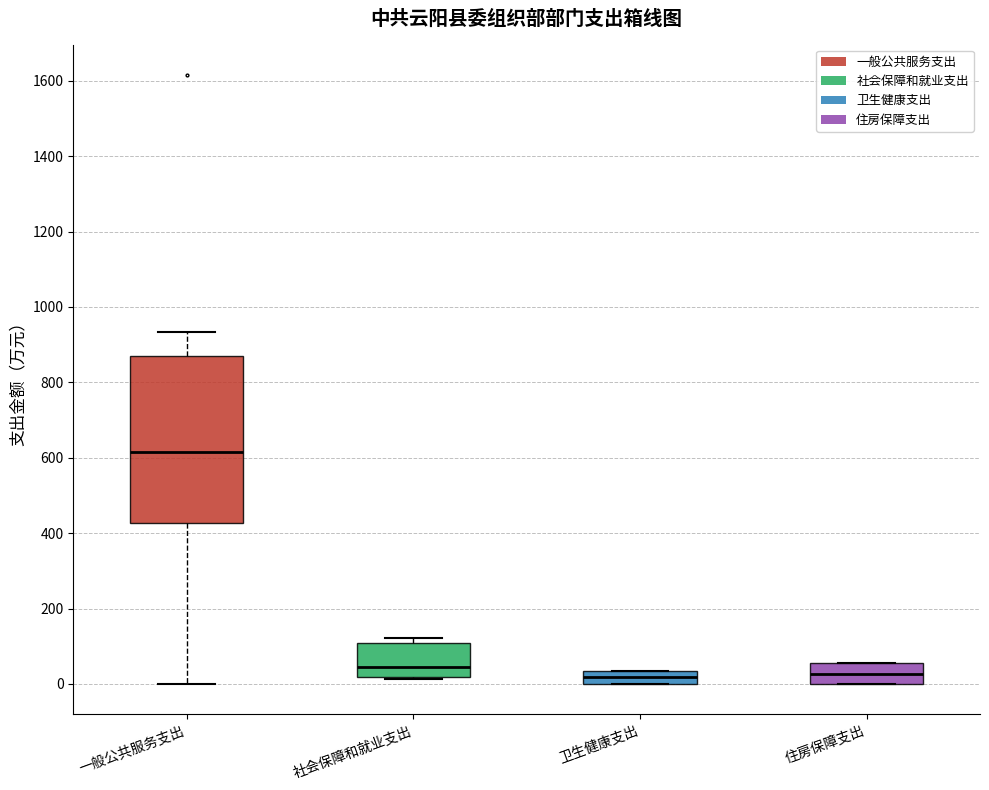

Reading left to right, transcribe this box plot: for each box, give where its median line is, the range the box spans, and where its two whiskers end, as read against the y-axis. The values are not printed on the chart, so give them approximately, as read against the axis.

一般公共服务支出: median 620, box 420 to 880, whiskers 0 to 940
社会保障和就业支出: median 40, box 20 to 100, whiskers 20 to 120
卫生健康支出: median 20, box 0 to 40, whiskers 0 to 40
住房保障支出: median 20, box 0 to 60, whiskers 0 to 60